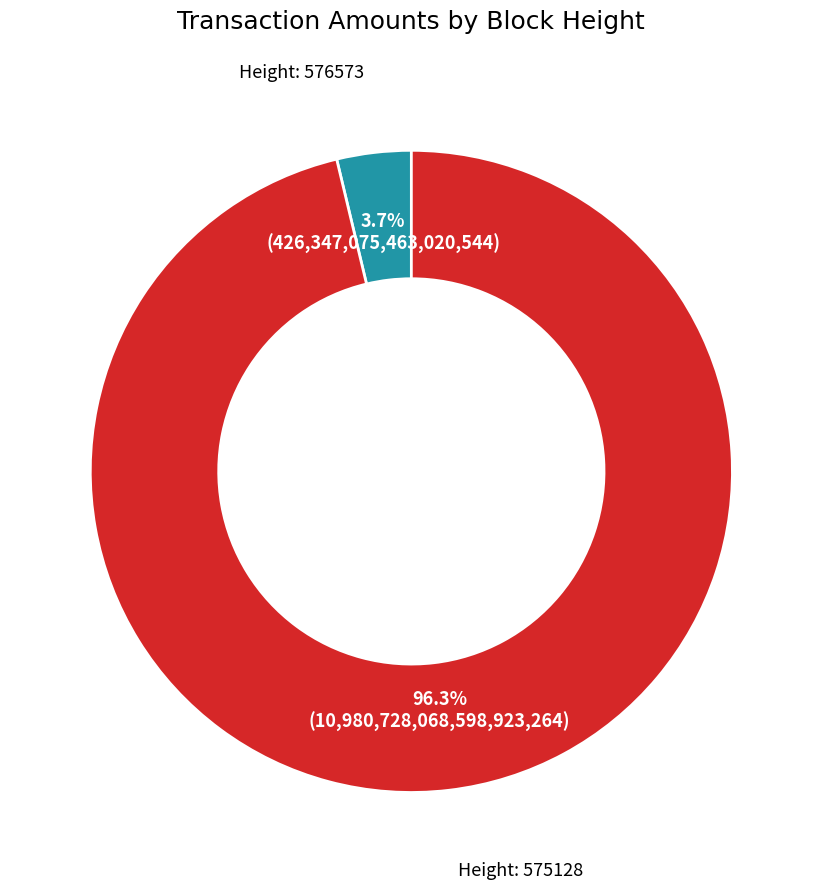

Is there a majority slice in this chart?

Yes